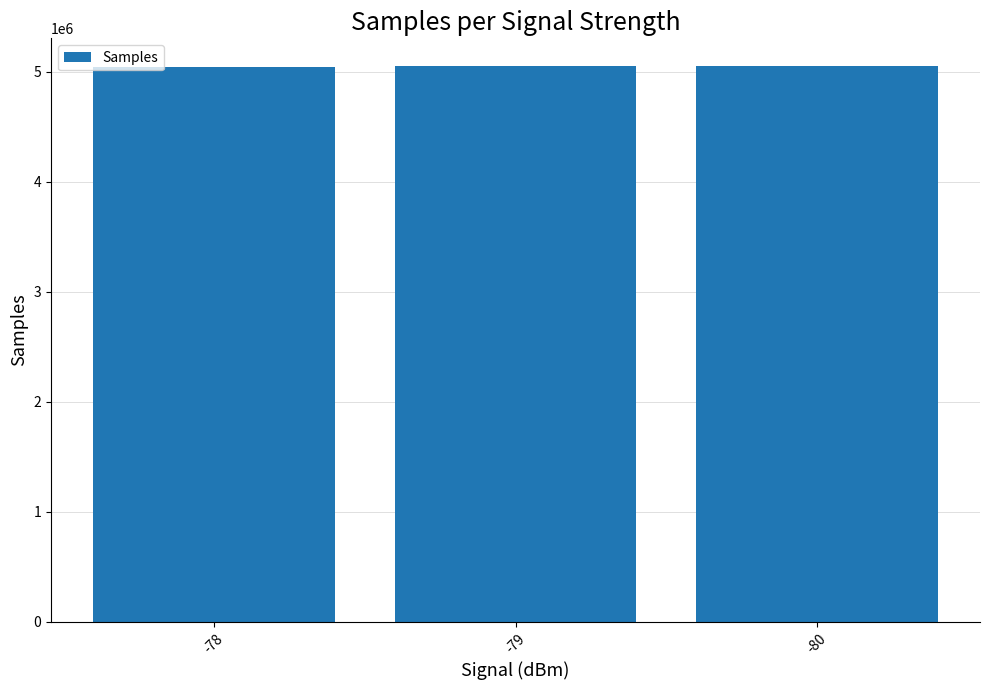

Approximately how many times larger is the value at -80 compared to -79?

1.0